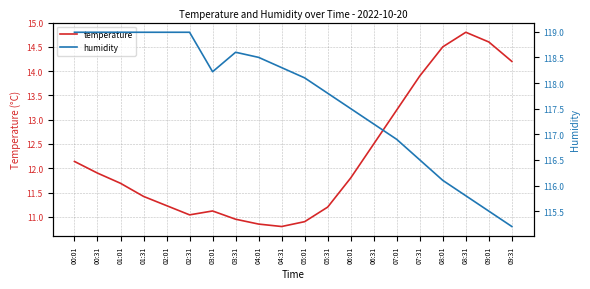

The value of humidity at 02:31 is 79.8. True or false?

False